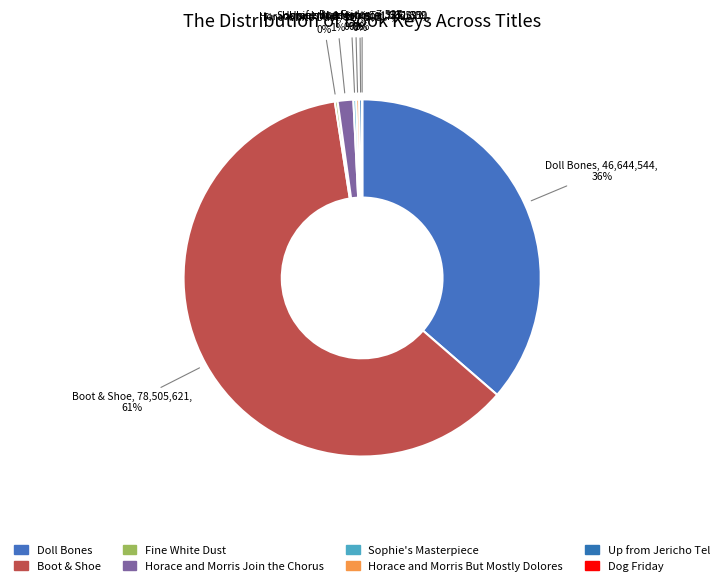

What is the total percentage of Fine White Dust and Sophie's Masterpiece?

0.5%